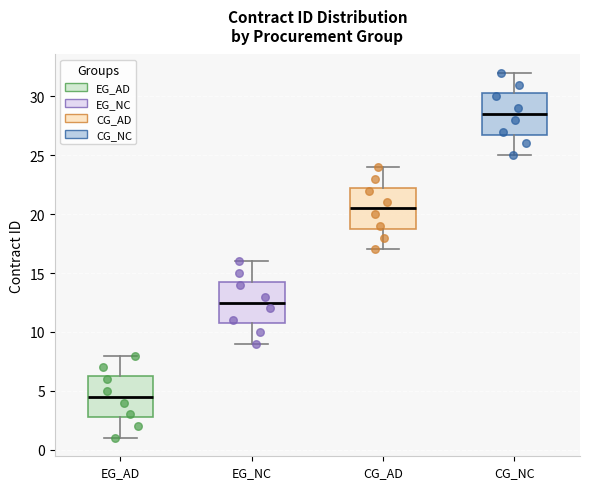

Reading left to right, transcribe this box plot: for each box, give where its median line is, the range the box spans, and where its two whiskers end, as read against the y-axis. The values are not printed on the chart, so give them approximately, as read against the axis.

EG_AD: median 4.5, box 3.0 to 6.5, whiskers 1.0 to 8.0
EG_NC: median 12.5, box 11.0 to 14.5, whiskers 9.0 to 16.0
CG_AD: median 20.5, box 19.0 to 22.5, whiskers 17.0 to 24.0
CG_NC: median 28.5, box 27.0 to 30.5, whiskers 25.0 to 32.0